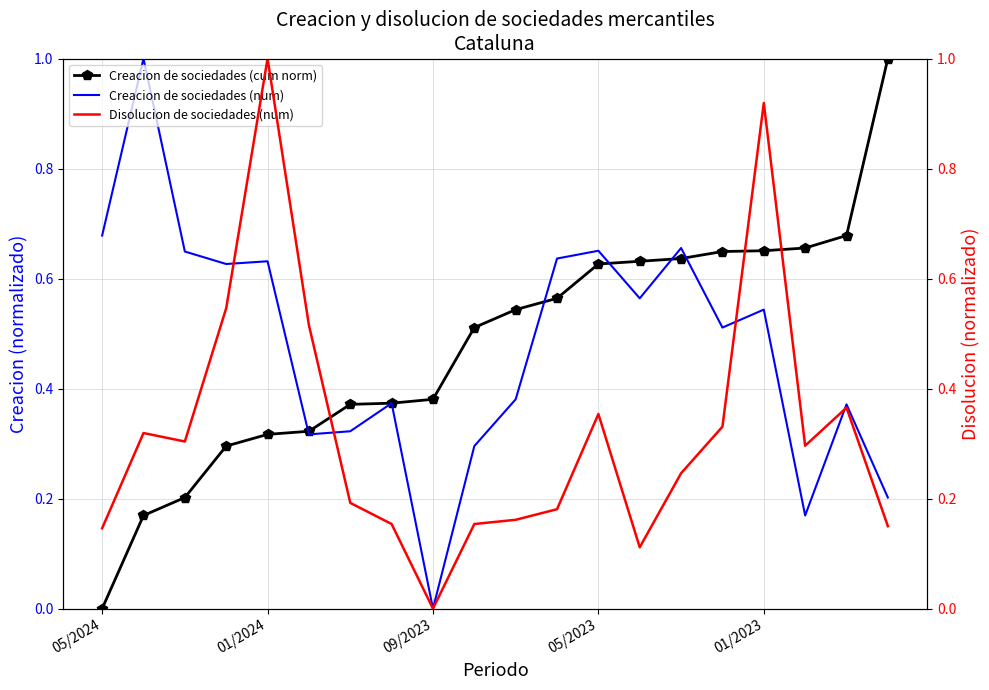

At how many categories does at least one series exceed 0?

20